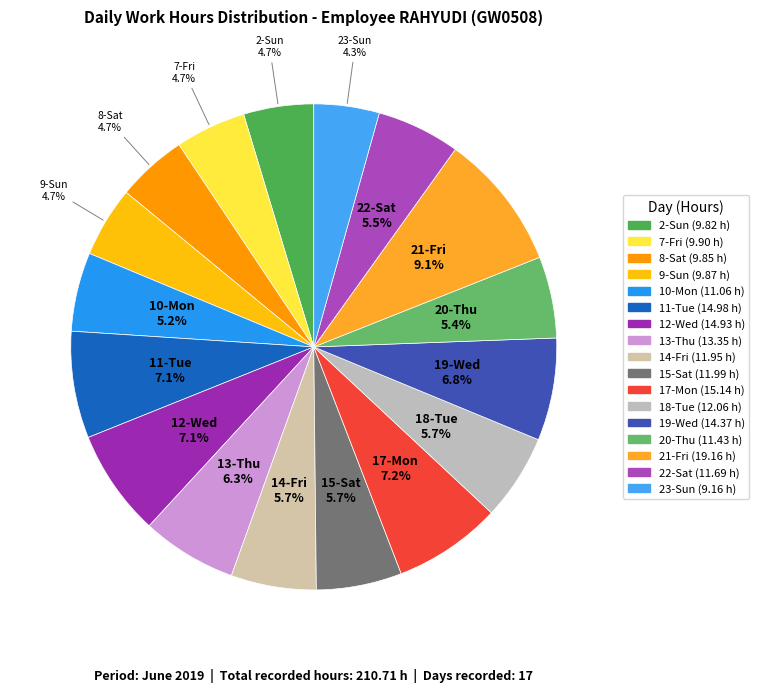

Which slice is the largest?

21-Fri